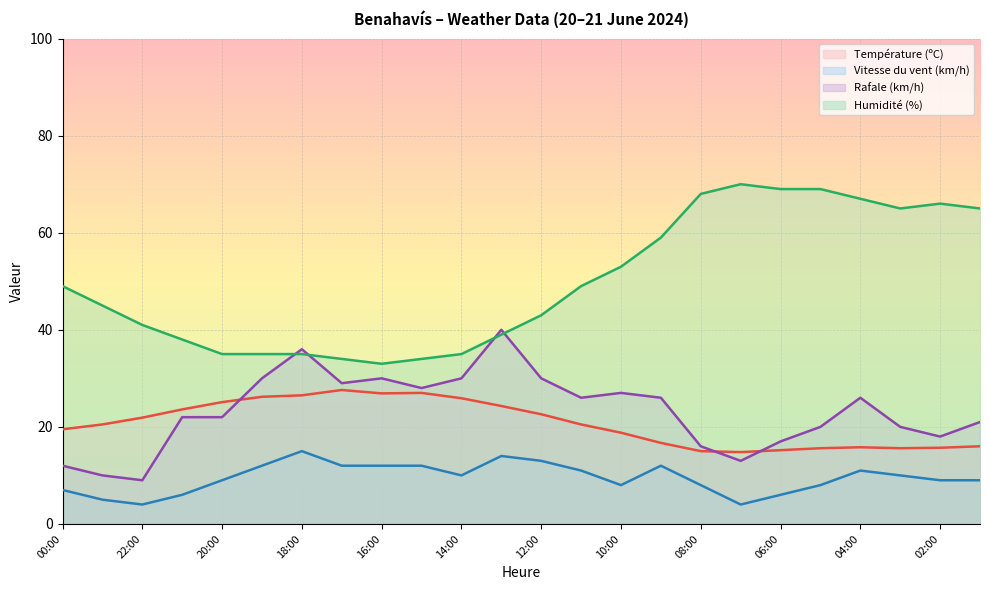

What is the sum of the Humidité (%) values at 10:00 and 13:00?

92.0